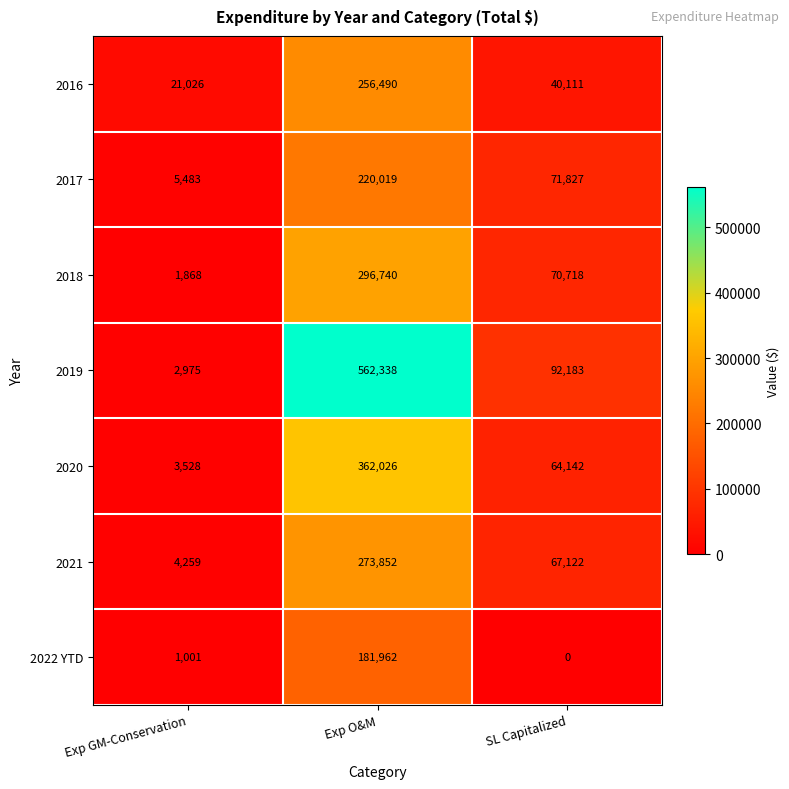

What is the difference between the maximum and minimum values in the 2016 series?

235464